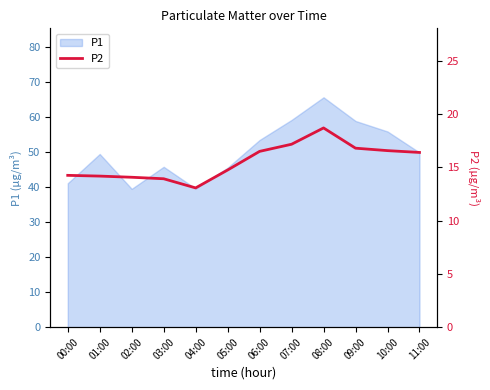

Reading left to right, extract all data points from this chart.

14.2	14.2	14.1	13.9	13.1	14.8	16.5	17.2	18.7	16.8	16.6	16.4